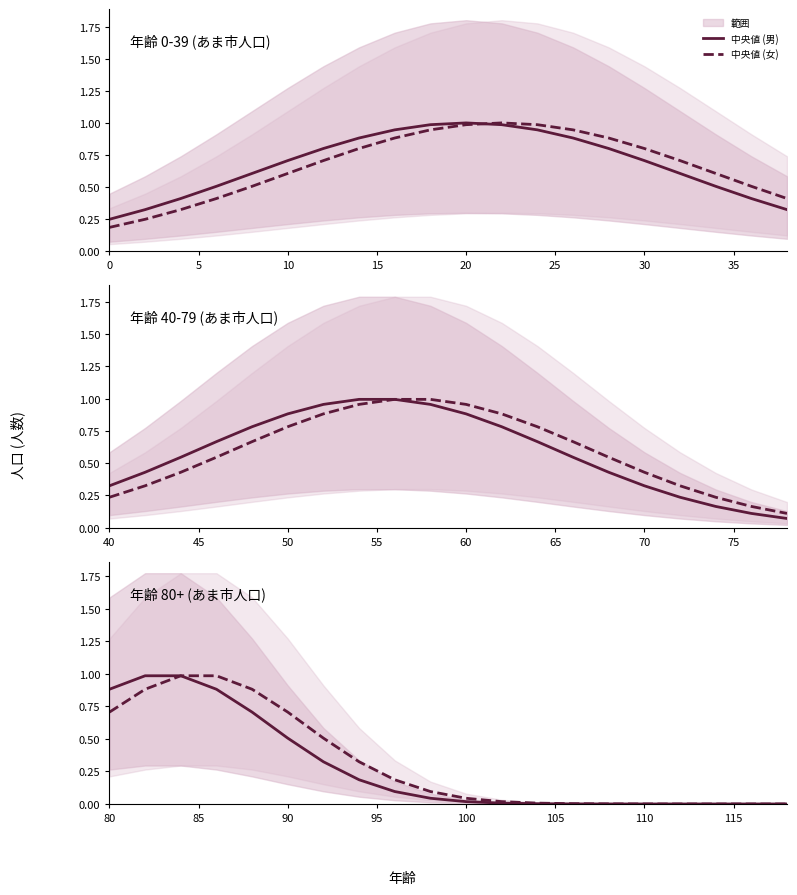

True or false: 女 (中央値) and 男 (中央値) cross at least once.

False